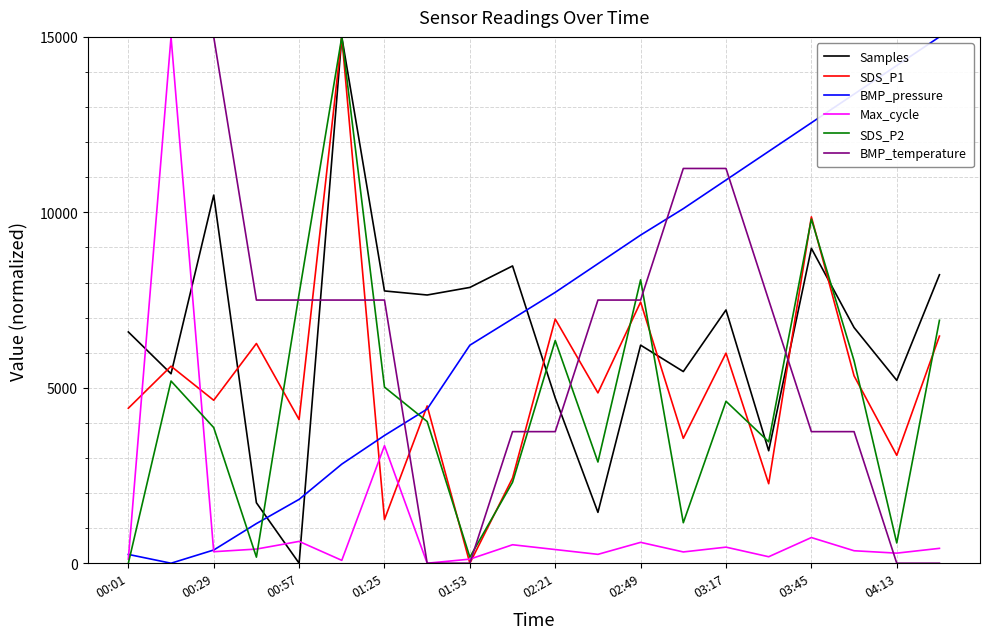

Does the chart display data point markers on the line(s)?

No